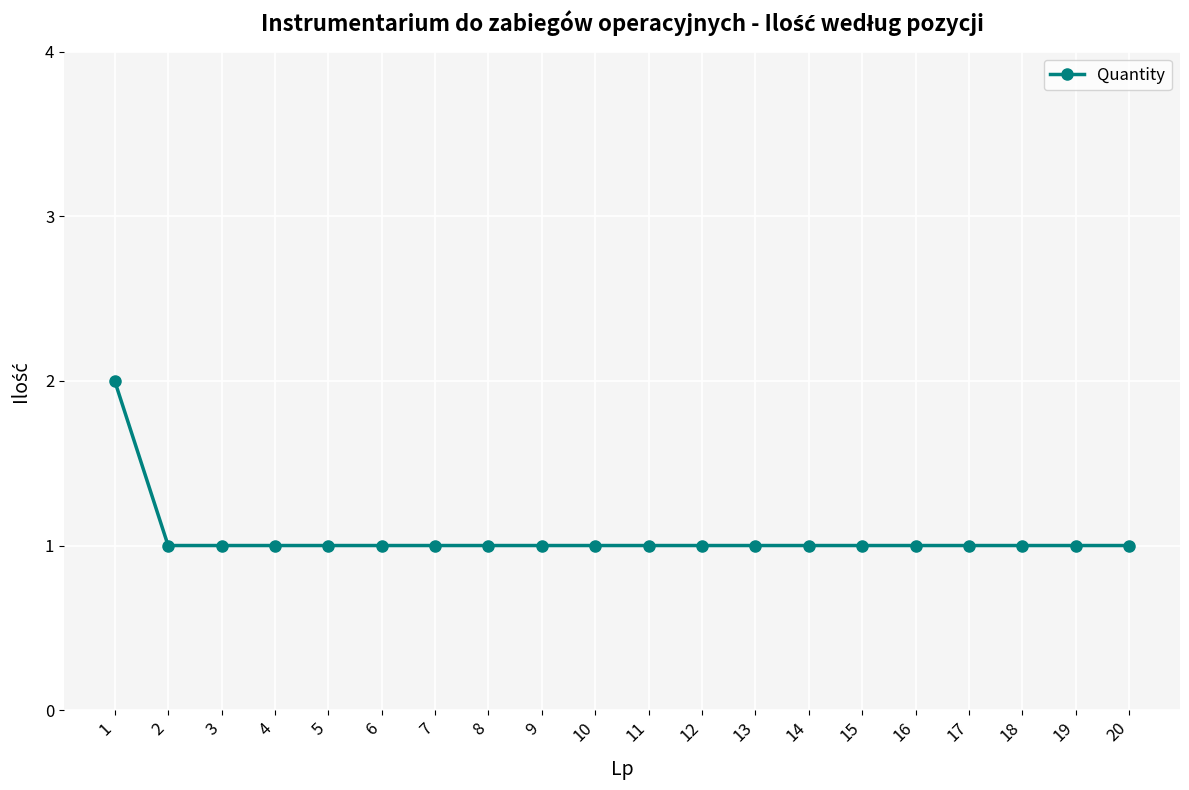

Reading left to right, transcribe all the data shown in this chart.

2	1	1	1	1	1	1	1	1	1	1	1	1	1	1	1	1	1	1	1